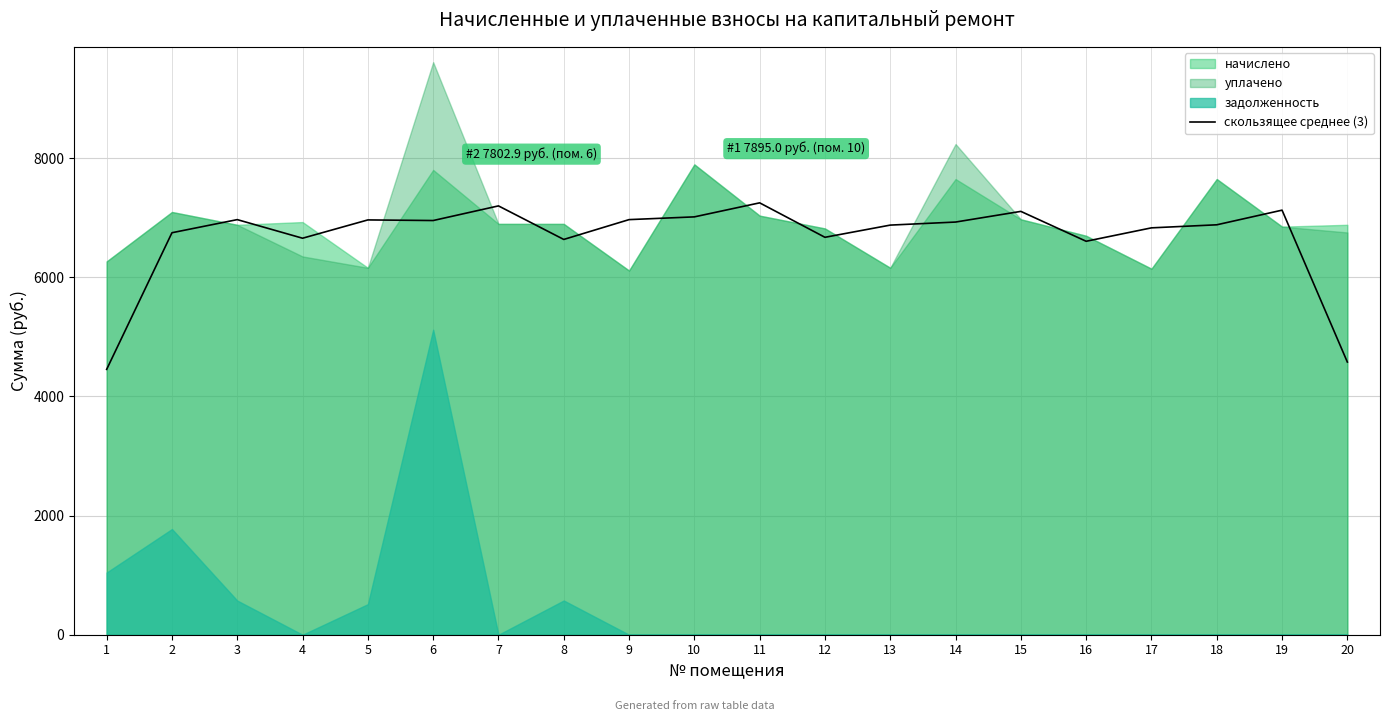

Which label corresponds to the smallest value in the chart?

1